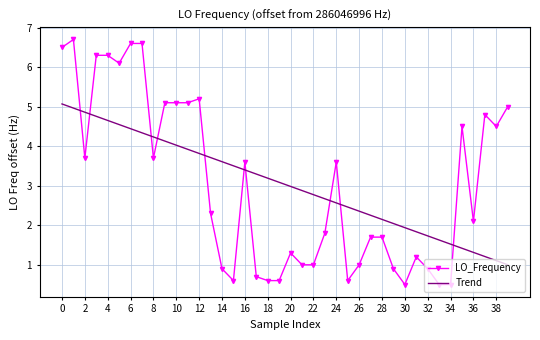

What is the maximum value for LO_Frequency?

6.7